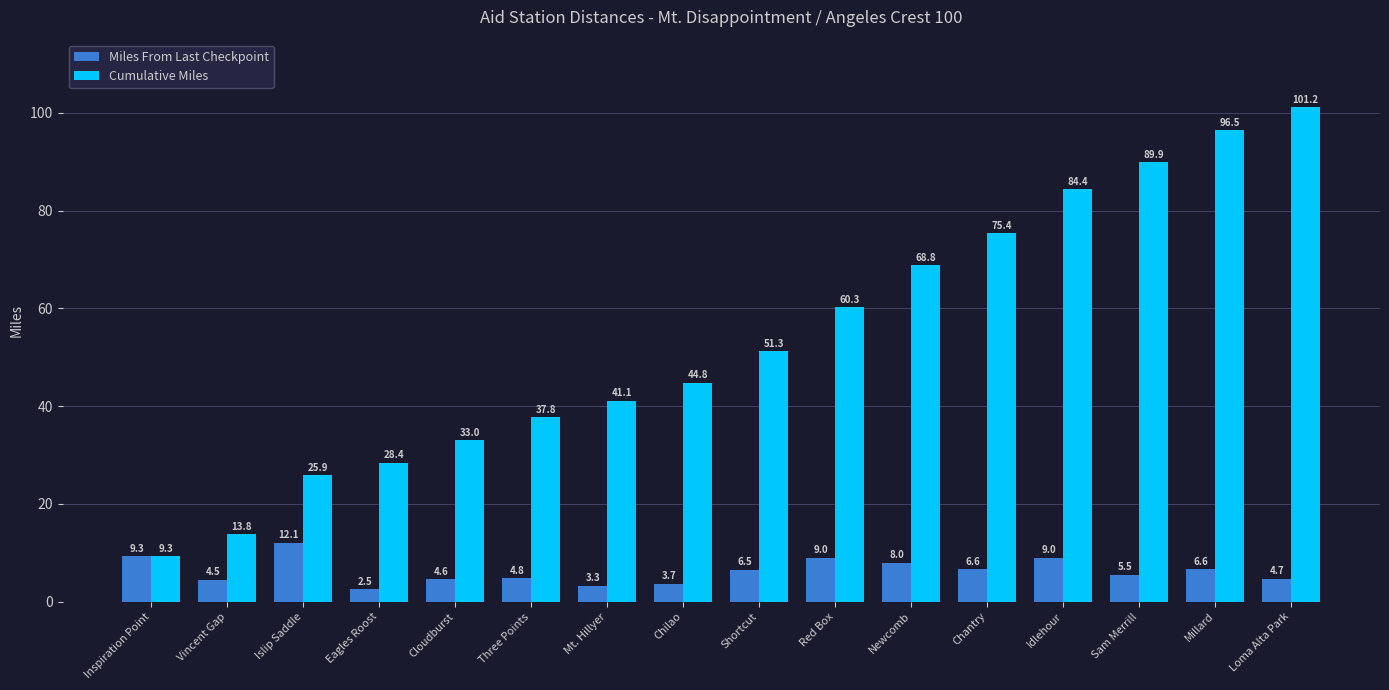

Is it true that Cumulative Miles equals 21.0 at Three Points?

False